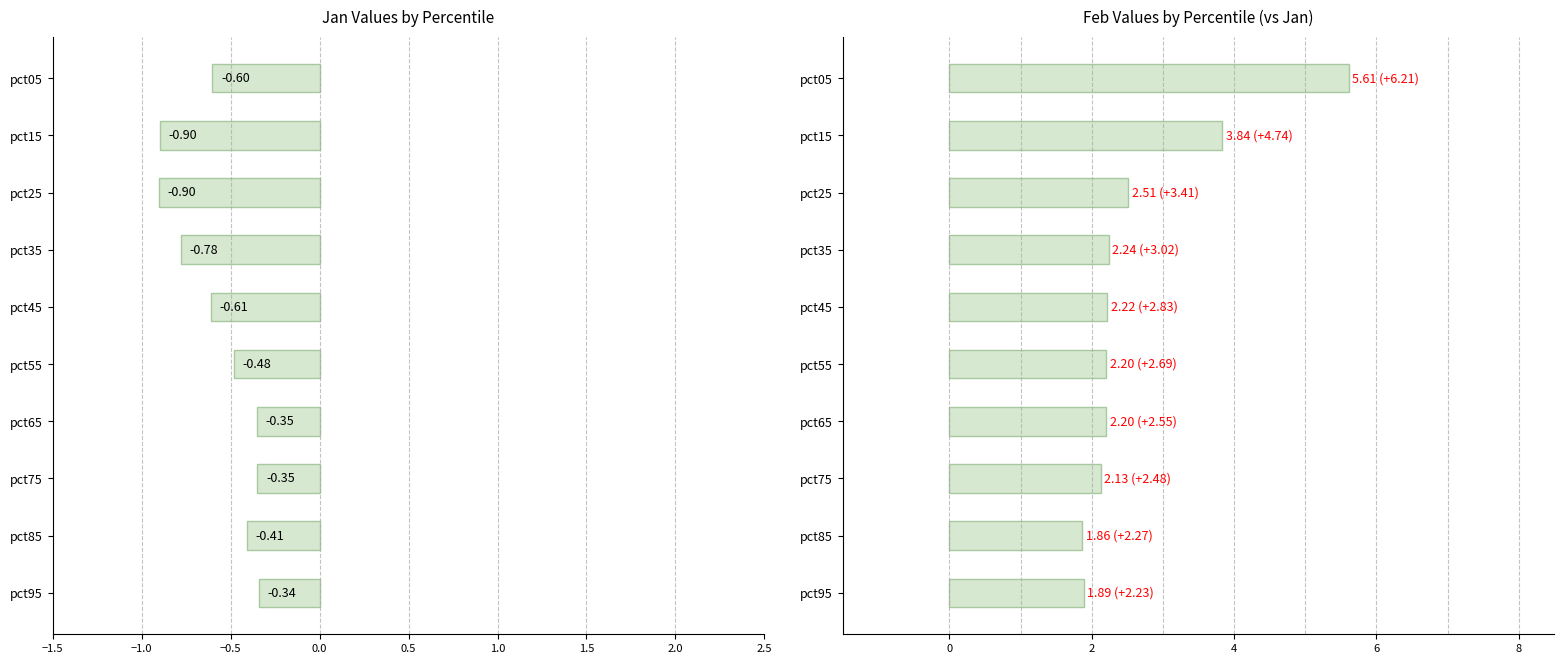

What are all the series names shown in the legend?

Jan, Feb